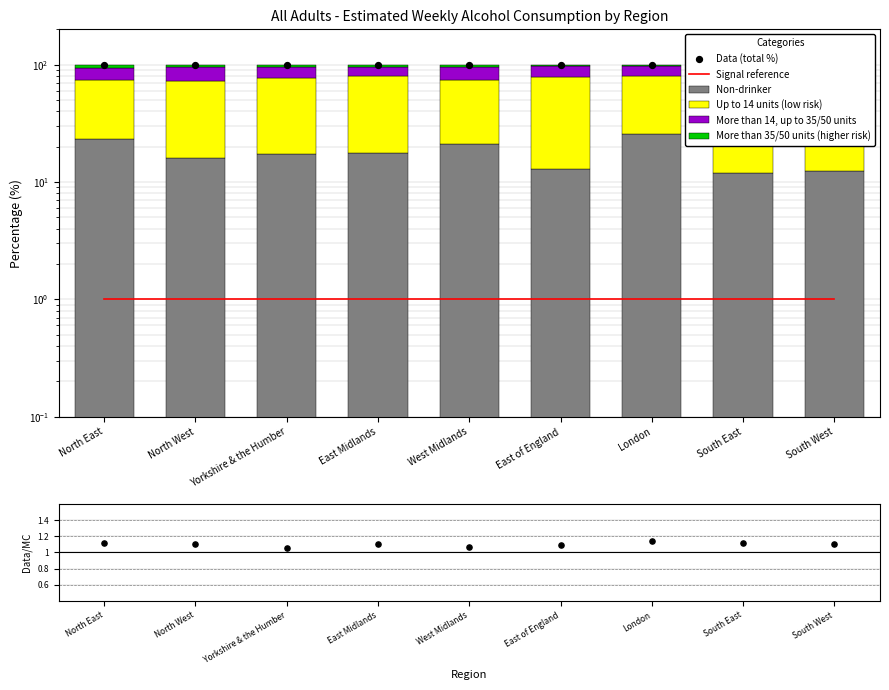

What is the total value across all series at West Midlands?

100.0